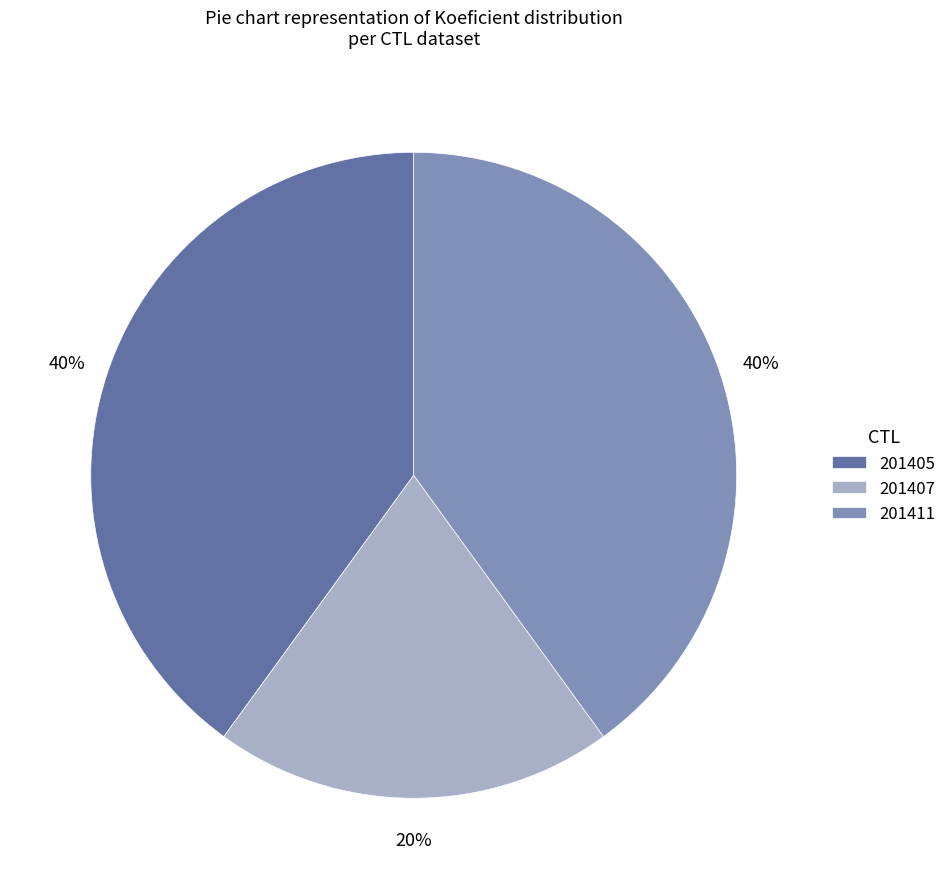

Combined, do 201405 and 201407 account for over 50%?

Yes